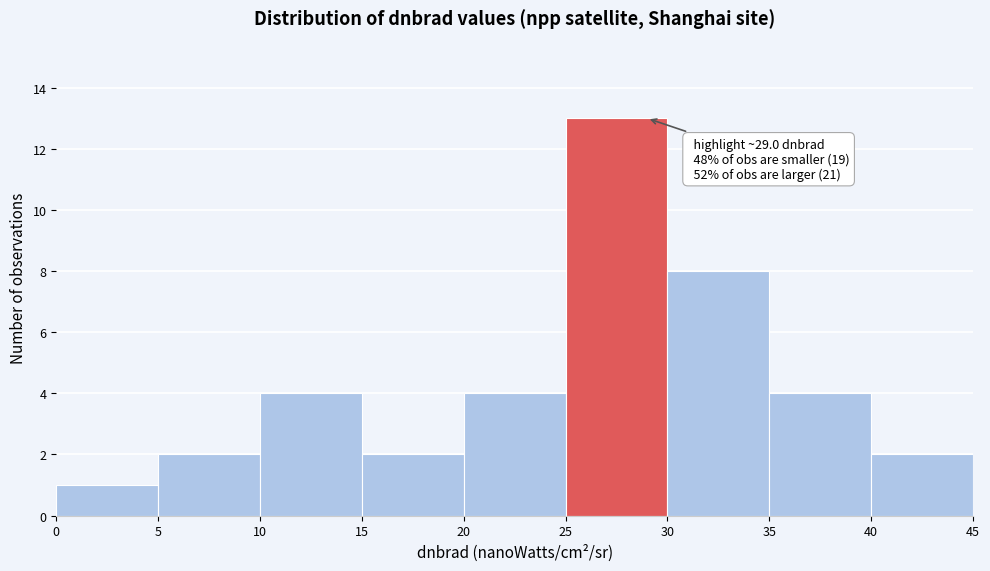

Which range on the x-axis has the tallest bar?

25 to 30